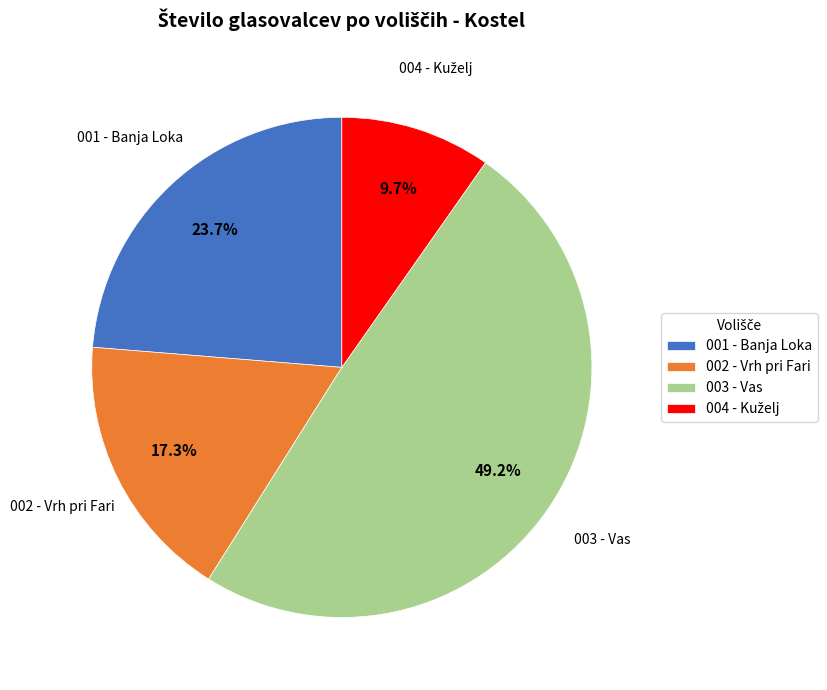

What percentage is the 002 - Vrh pri Fari slice, to the nearest percent?

17%